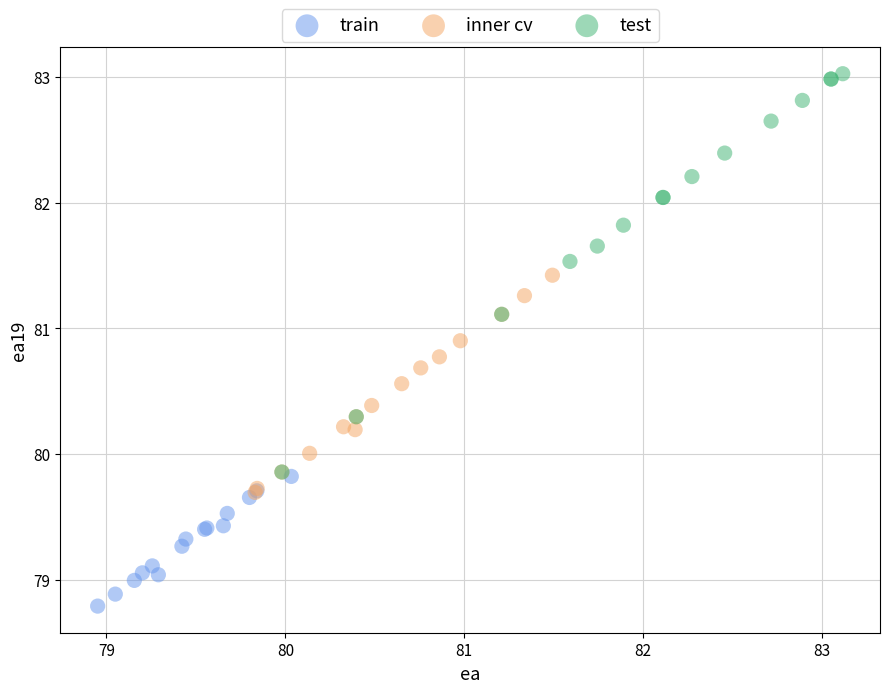

What are all the series names shown in the legend?

train, inner cv, test